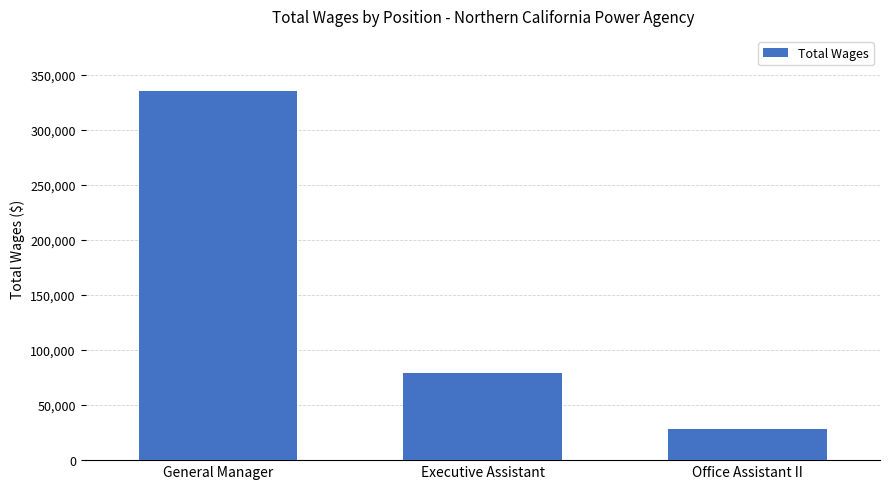

Reading left to right, what are all the values shown in this chart?

General Manager=334959	Executive Assistant=79508	Office Assistant II=28412